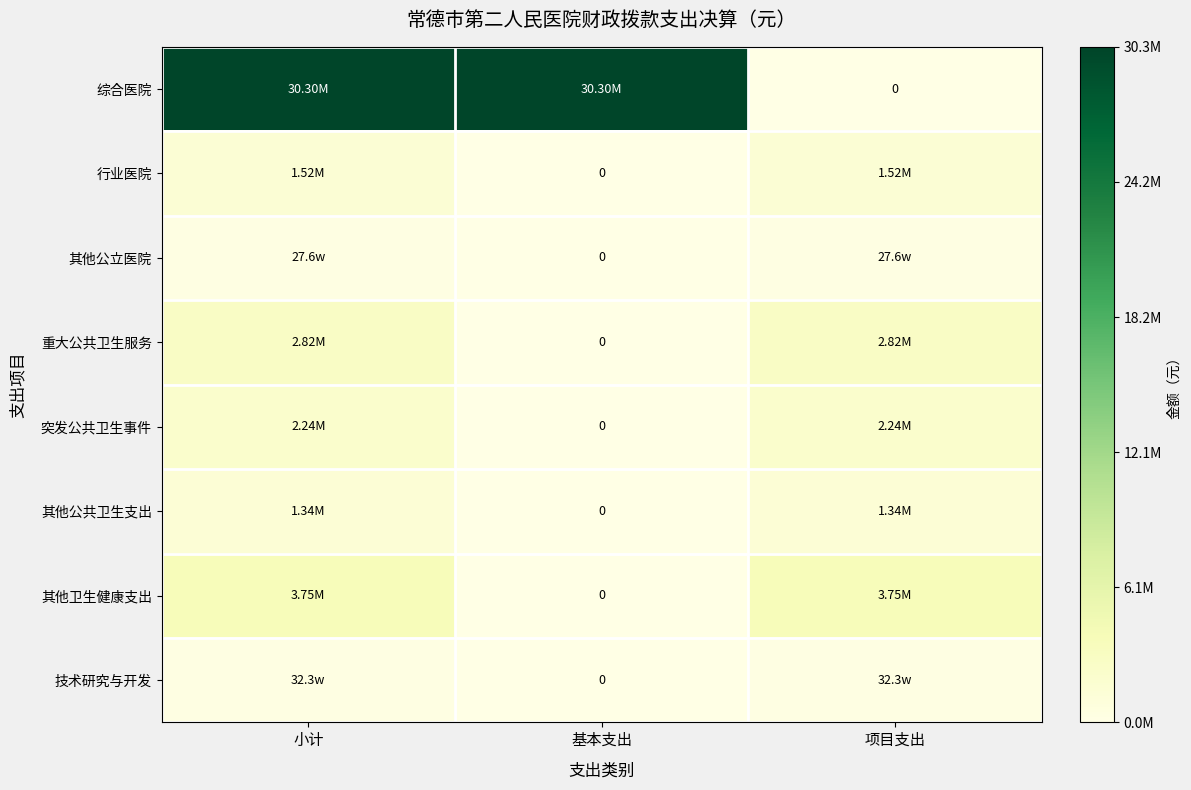

Between 基本支出 and 项目支出, which is larger?

基本支出